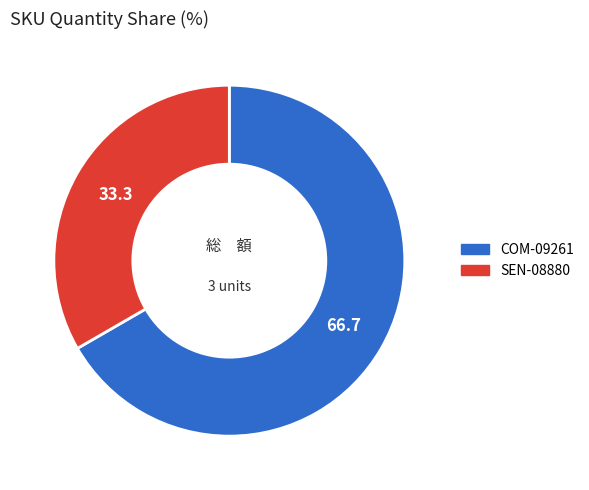

True or false: COM-09261 accounts for 78% of the total.

False